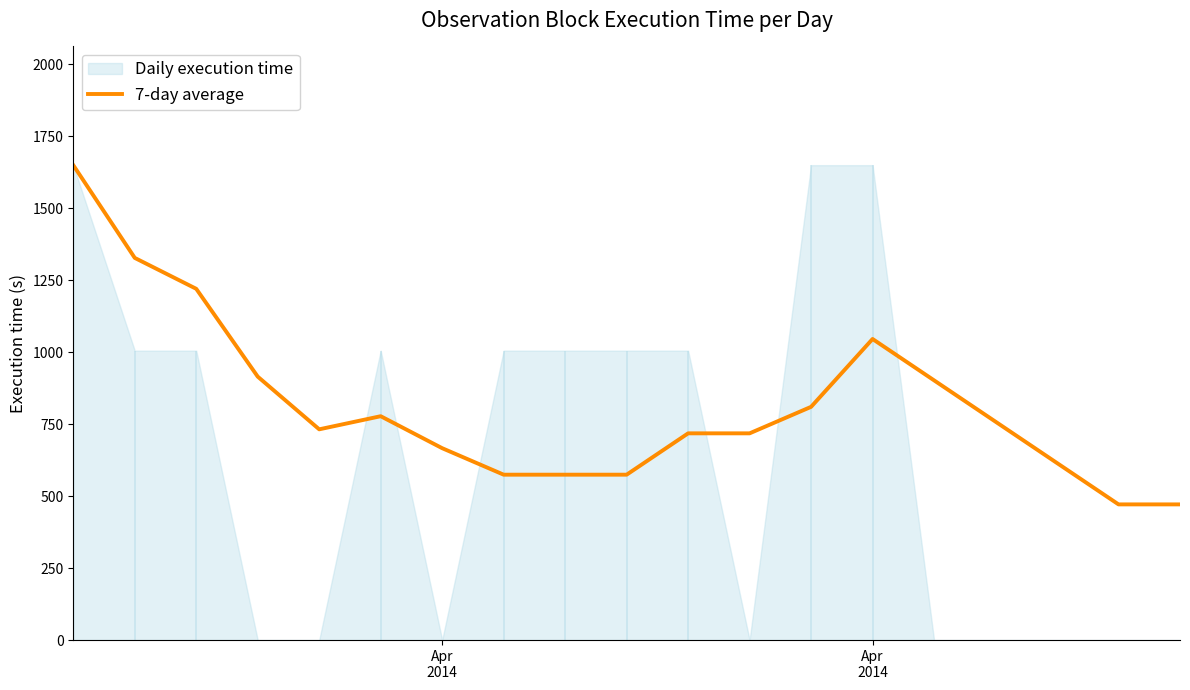

Reading left to right, extract all data points from this chart.

1649.0	1327.0	1219.7	914.8	731.8	777.3	666.3	574.3	574.3	574.3	717.9	717.9	809.9	1045.4	901.9	758.3	614.7	471.1	471.1